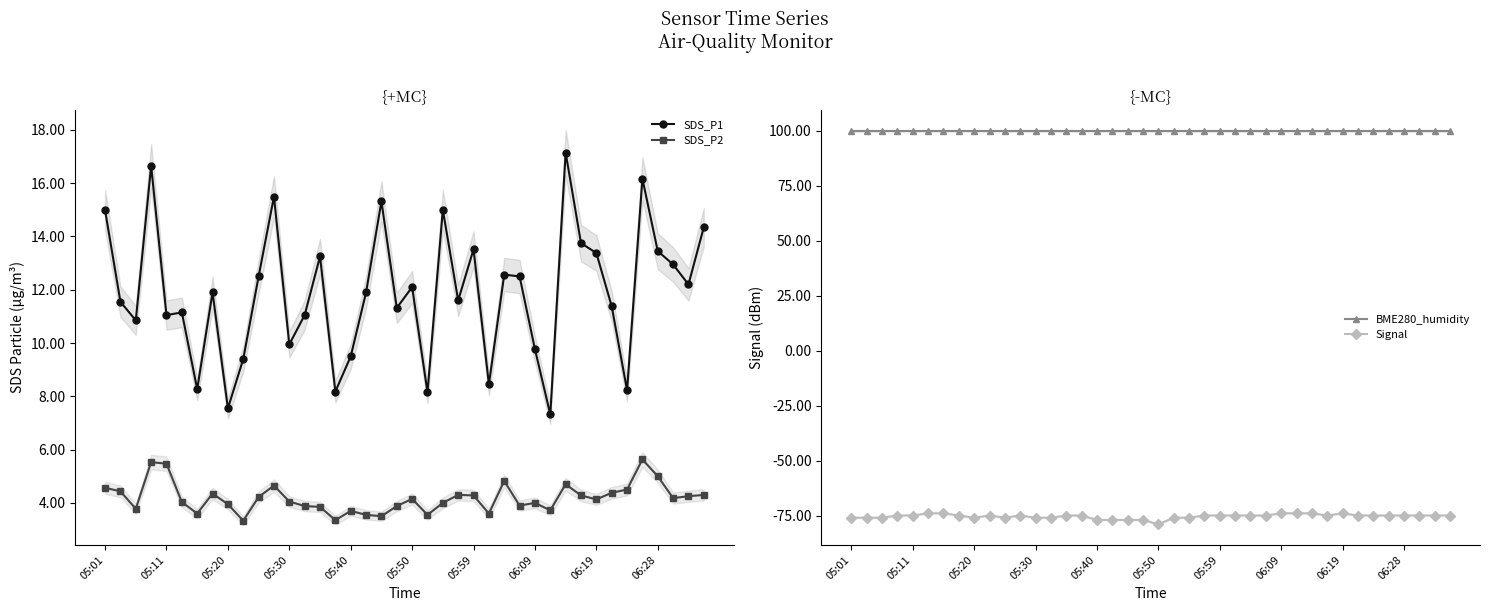

What is the difference between the maximum and minimum values in the Signal series?

5